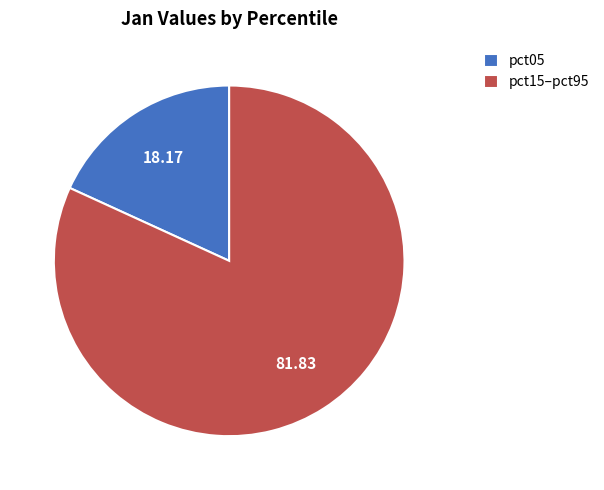

Between pct05 and pct15–pct95, which is larger?

pct15–pct95